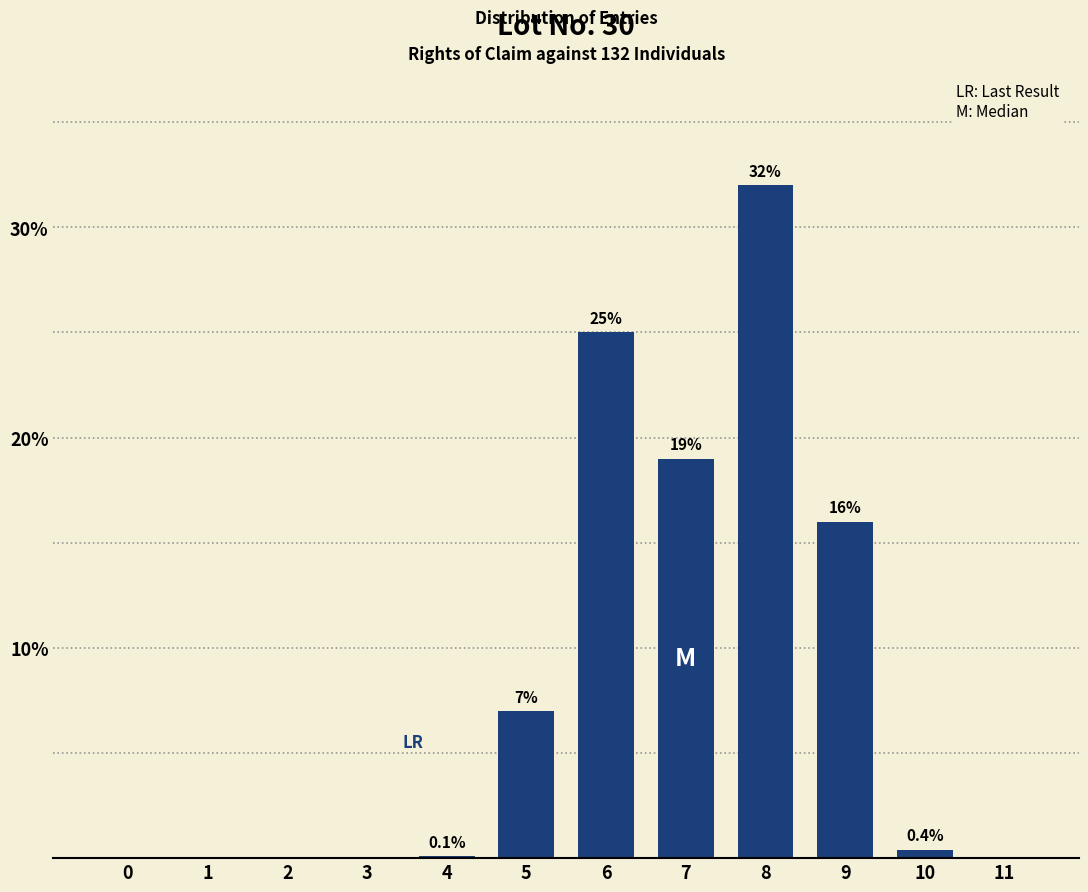

Reading right to left, list all the values displayed in this chart.

11=0.0	10=0.4	9=16.0	8=32.0	7=19.0	6=25.0	5=7.0	4=0.1	3=0.0	2=0.0	1=0.0	0=0.0